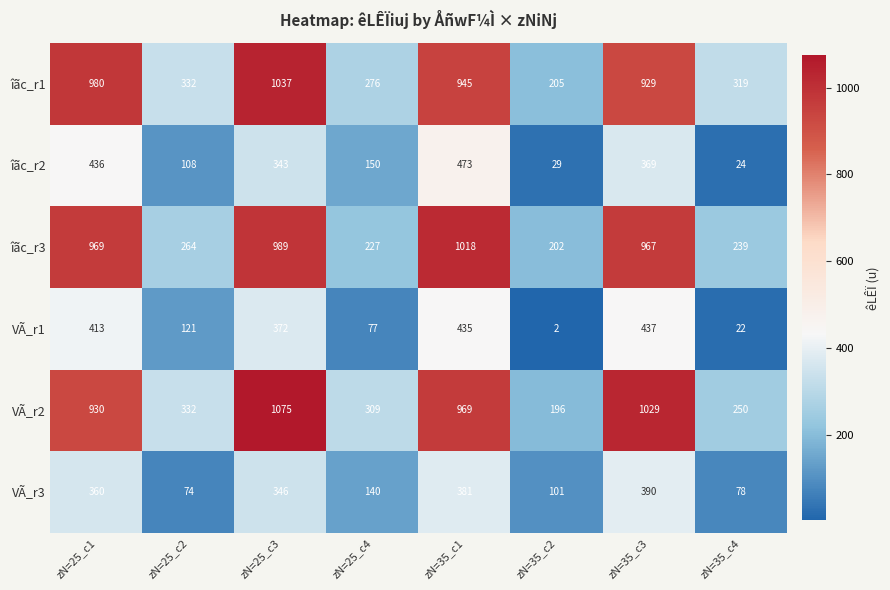

At which category does the chart reach its minimum across all series?

zN=35_c2